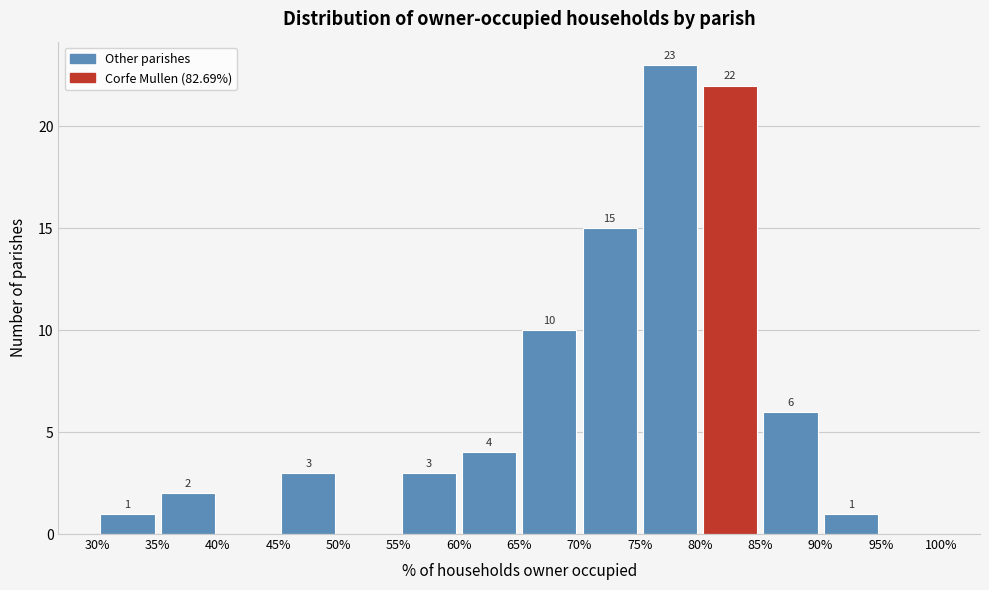

Which range on the x-axis has the tallest bar?

75% to 80%